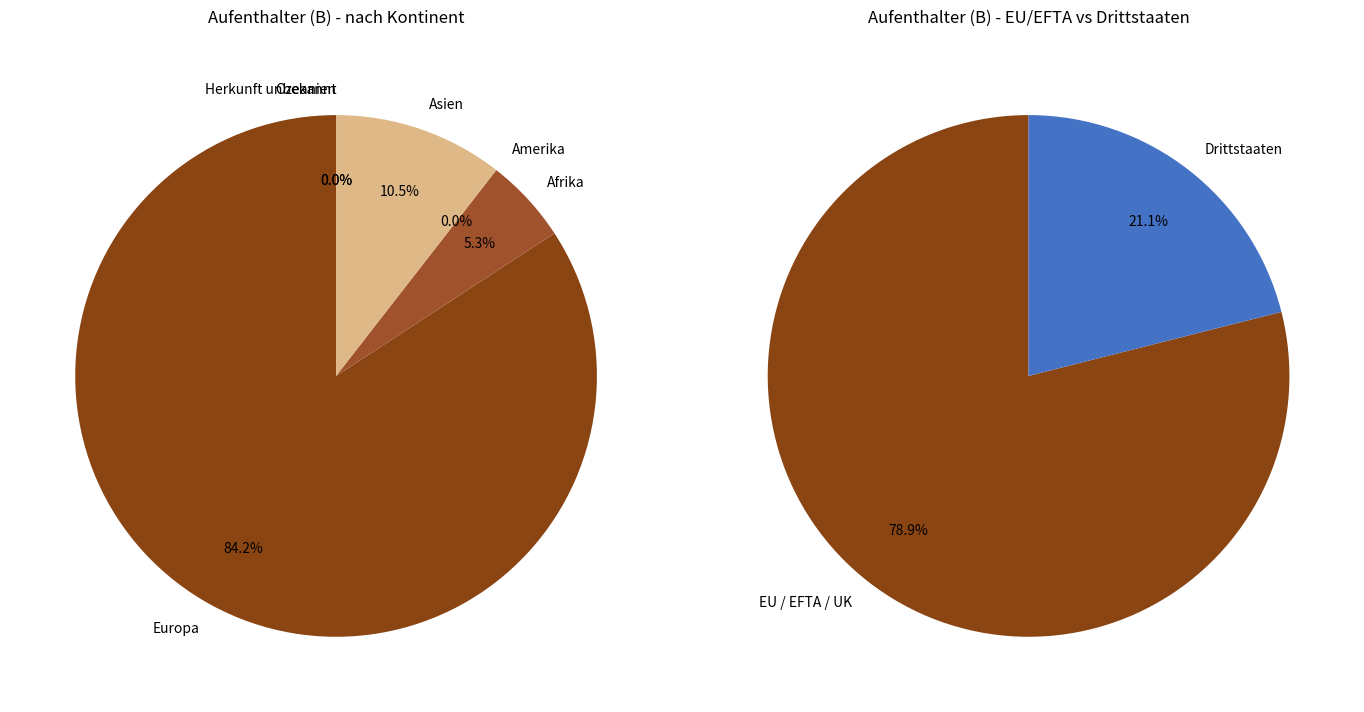

Rank the categories by value from lowest to highest.

Amerika, Ozeanien, Herkunft unbekannt, Afrika, Asien, Europa